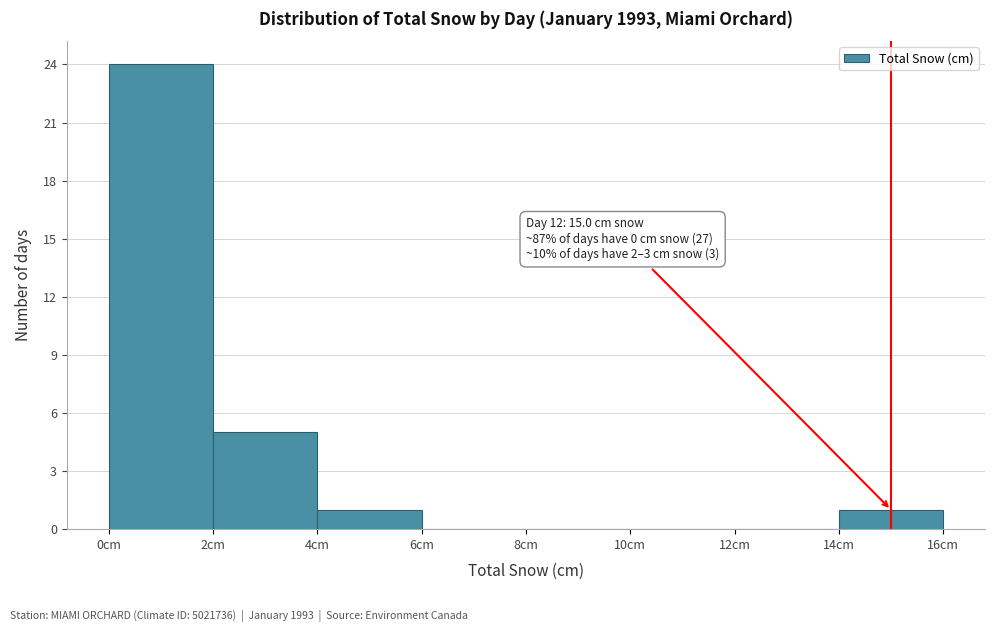

Which range on the x-axis has the tallest bar?

0 to 2